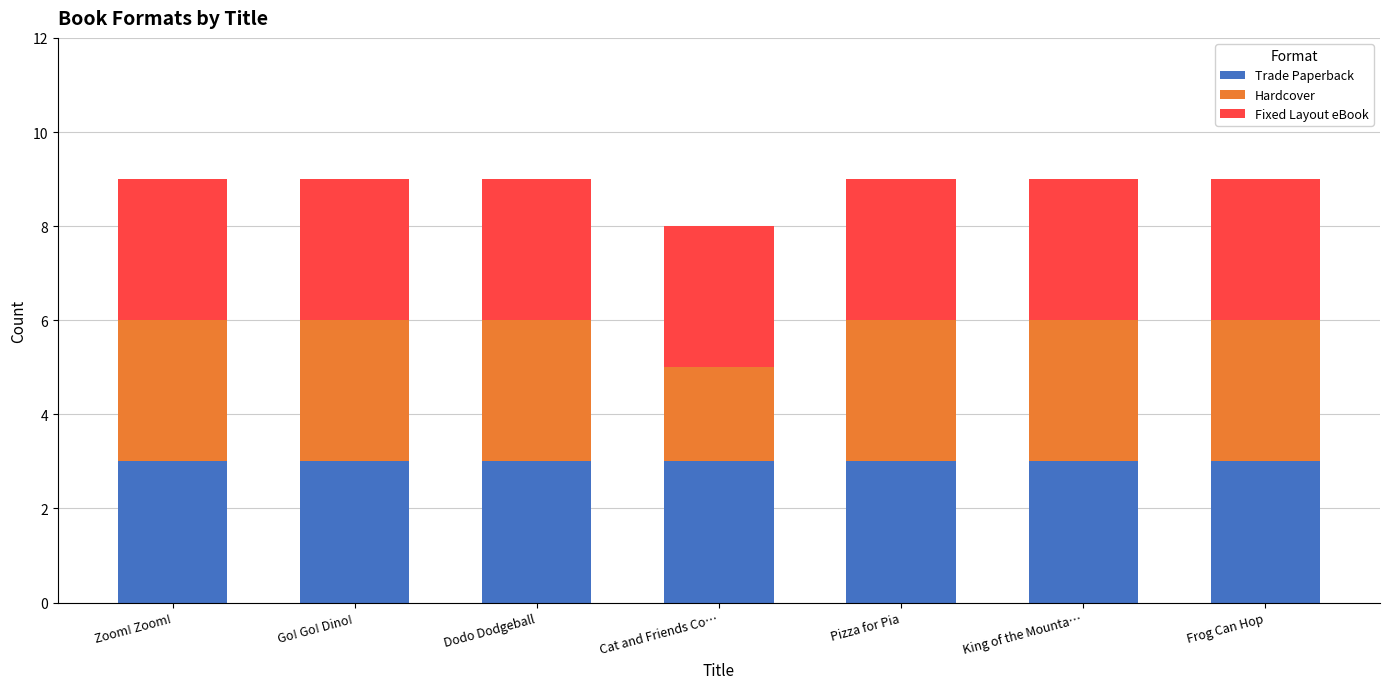

What is the lowest value of the Trade Paperback series?

3